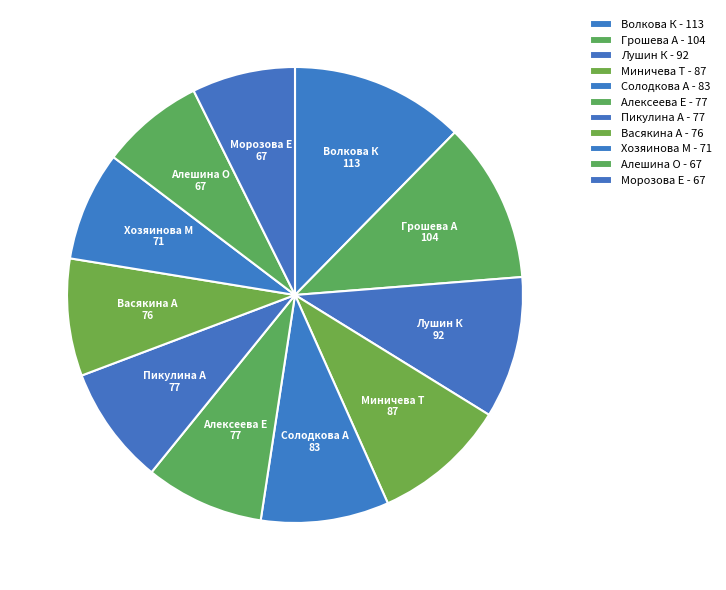

How many segments does this pie chart have?

11